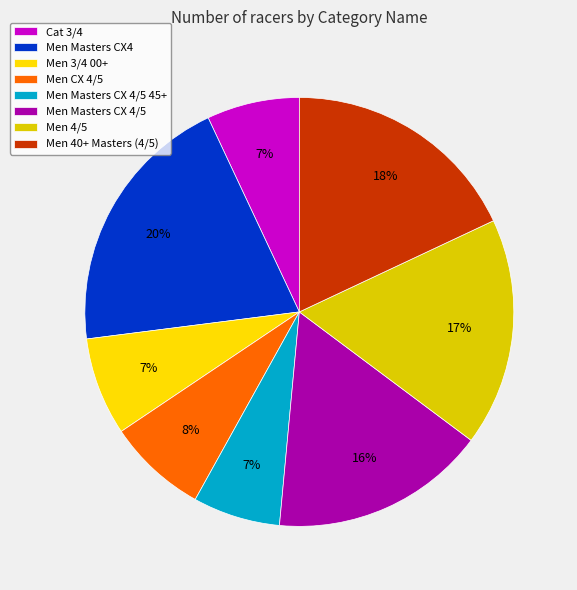

Is it true that Men 3/4 00+ is 7% of the pie?

True